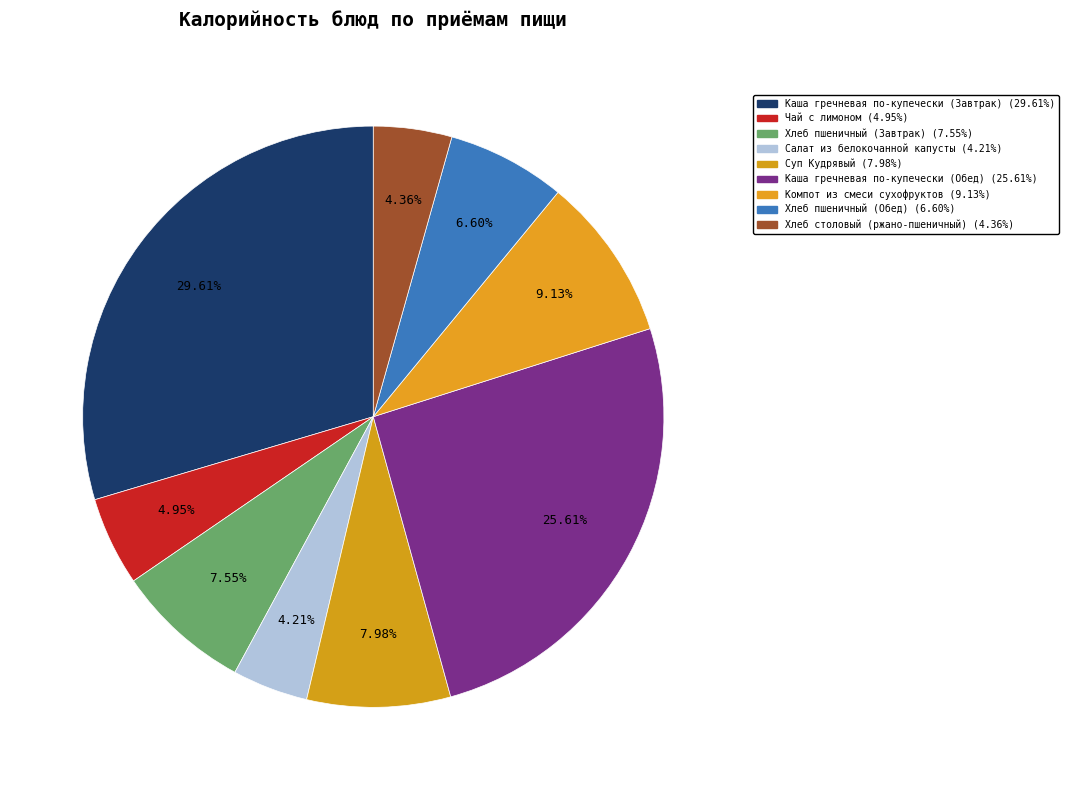

Is it true that Хлеб пшеничный (Обед) is 7% of the pie?

True